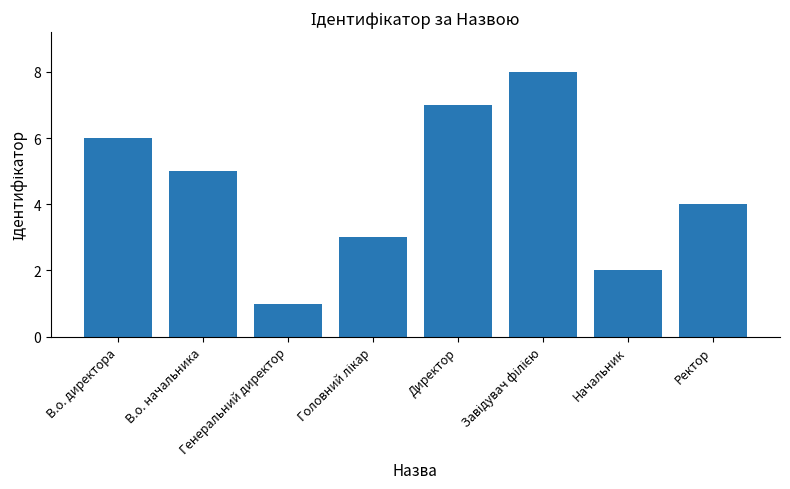

What is the difference between the maximum and minimum values?

7